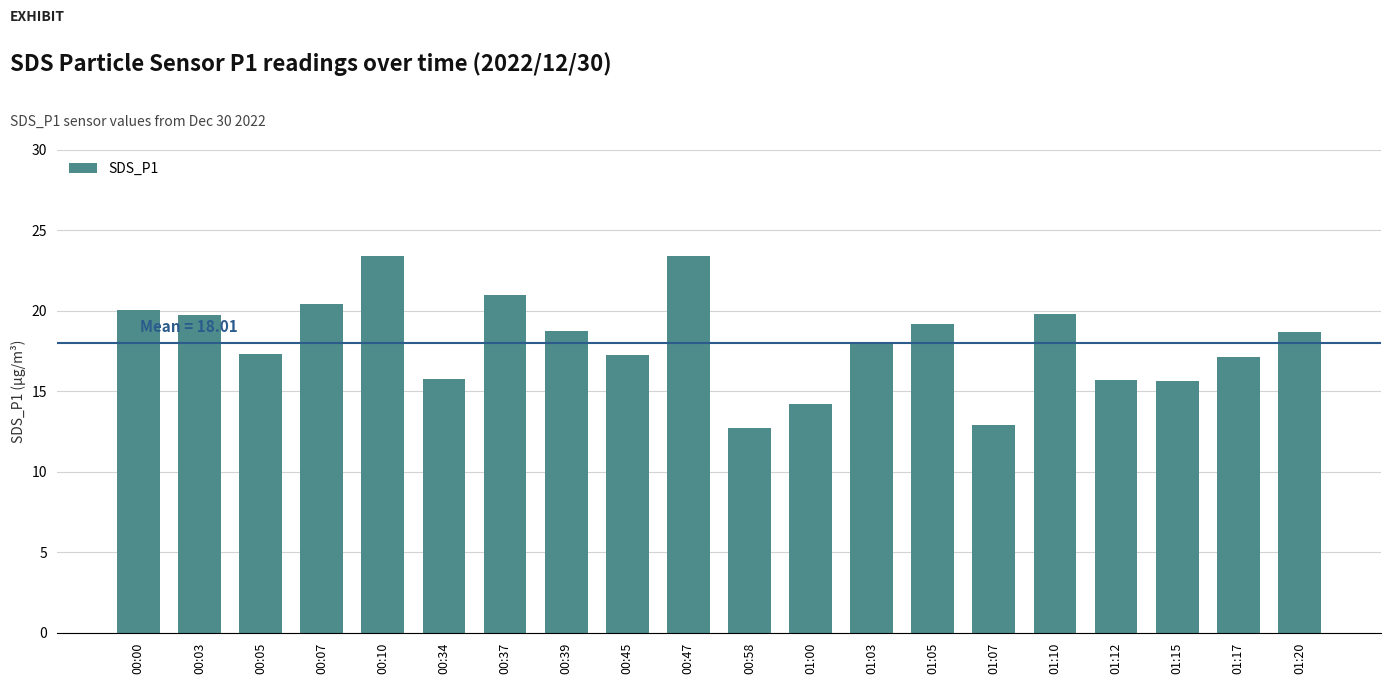

Does the chart contain any negative values?

No